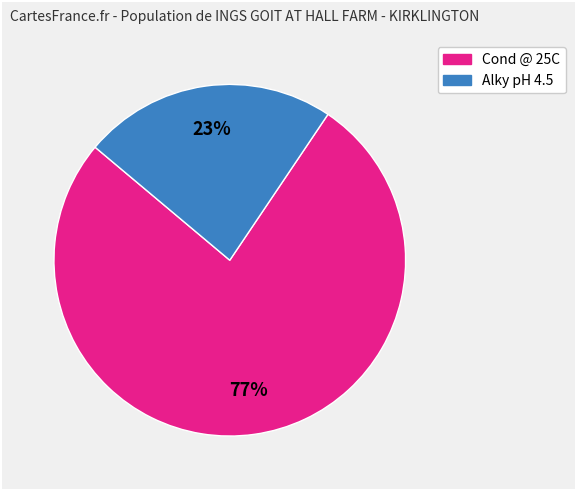

Does Cond @ 25C represent more than half of the total?

Yes